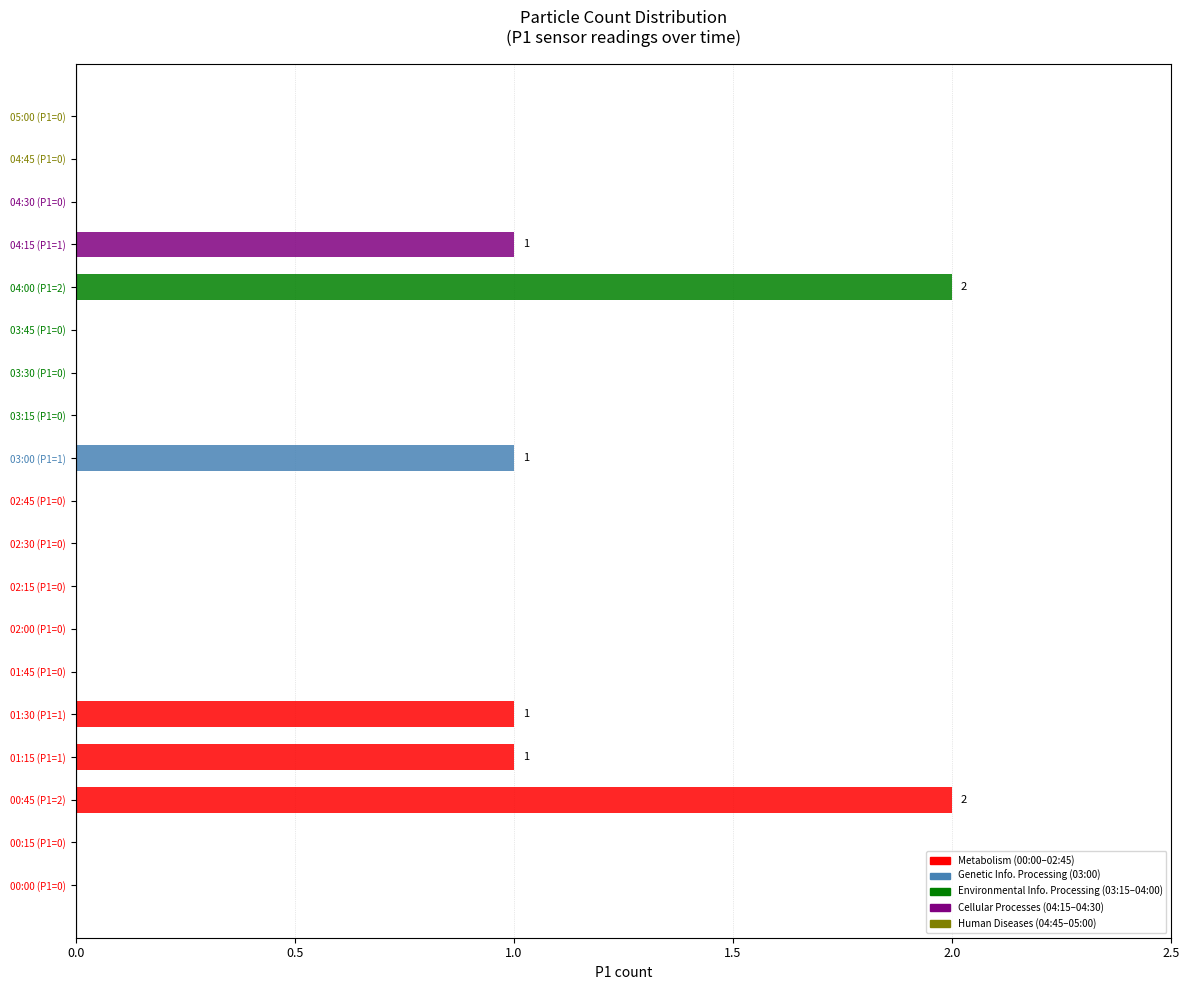

Between 02:45 and 05:00, which is larger?

02:45